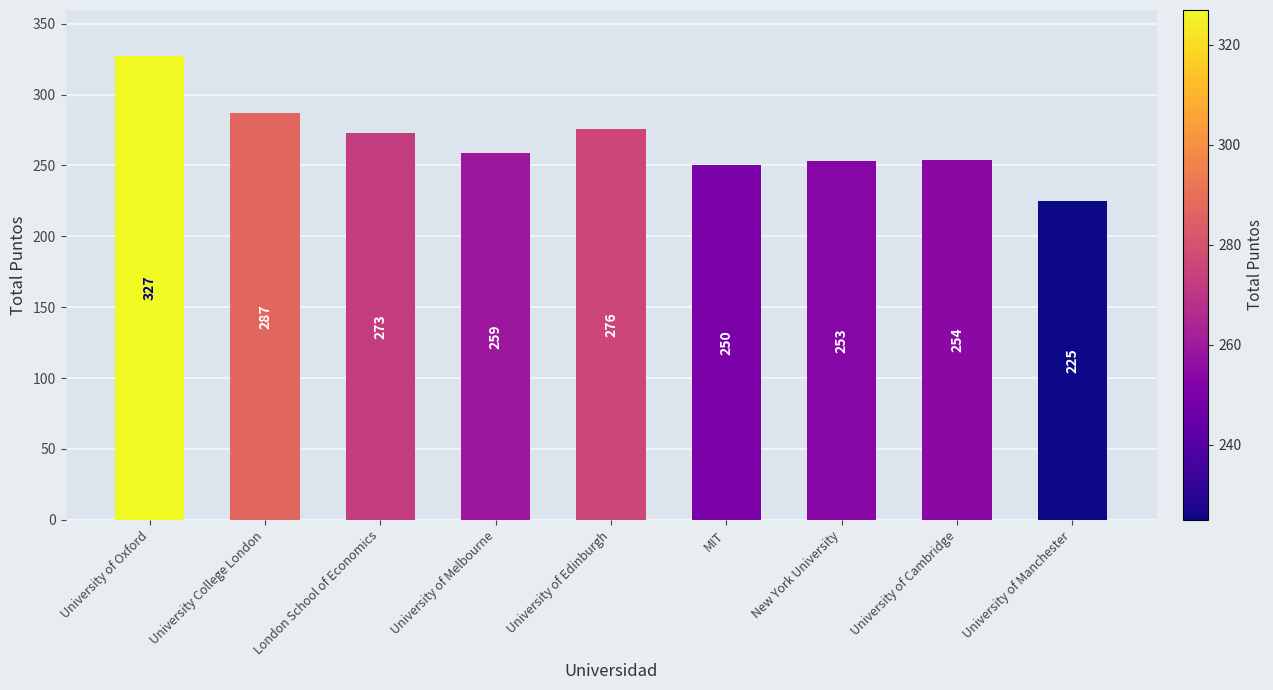

Rank the categories by value from highest to lowest.

University of Oxford, University College London, University of Edinburgh, London School of Economics, University of Melbourne, University of Cambridge, New York University, MIT, University of Manchester